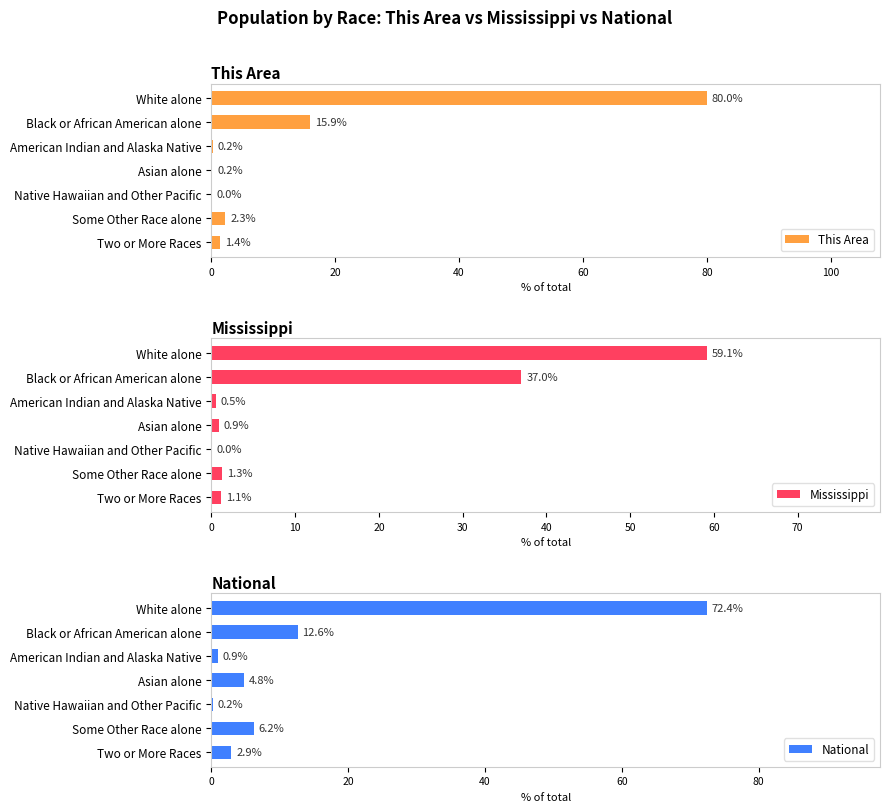

What value does the This Area series have at Two or More Races?

1.4